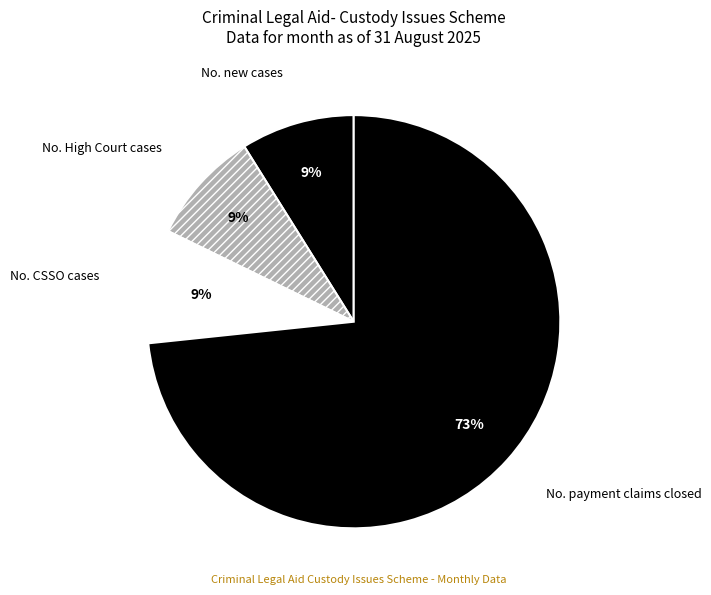

To the nearest percent, what is the difference between the largest and smallest slice percentages?

64%